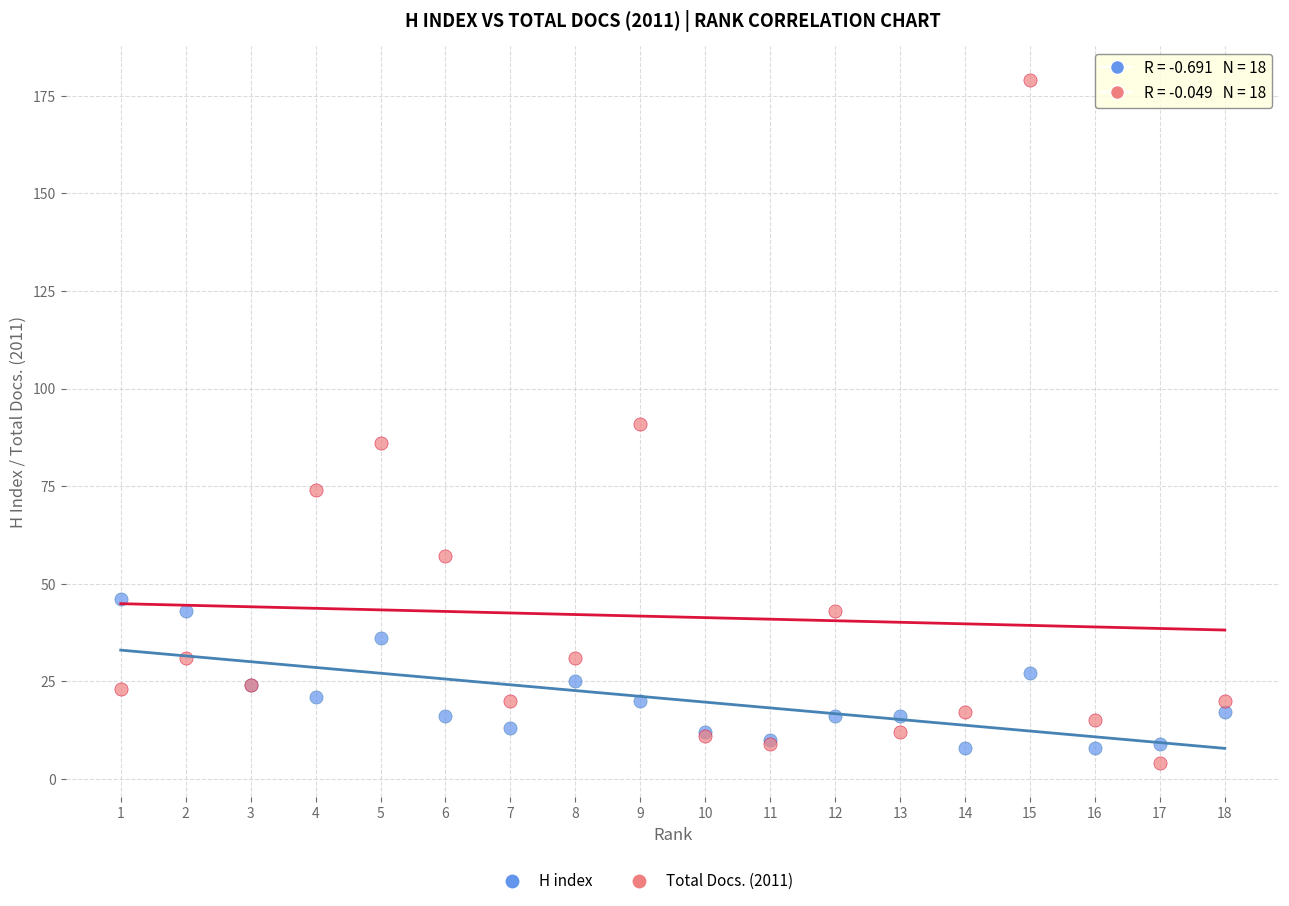

Which series contains the highest Y value?

Total Docs. (2011)